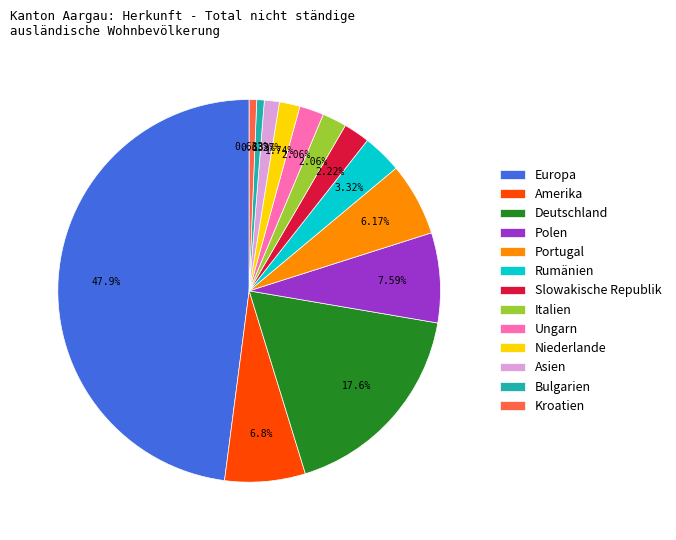

Which slice is the largest?

Europa